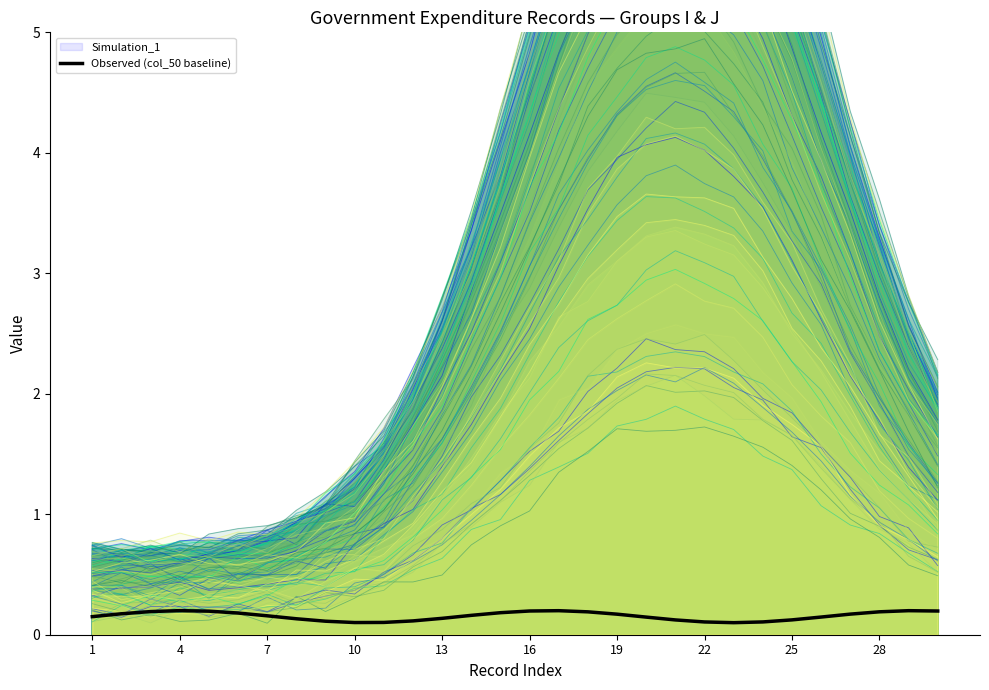

What is the highest value of the Simulation_1 series?

4.1